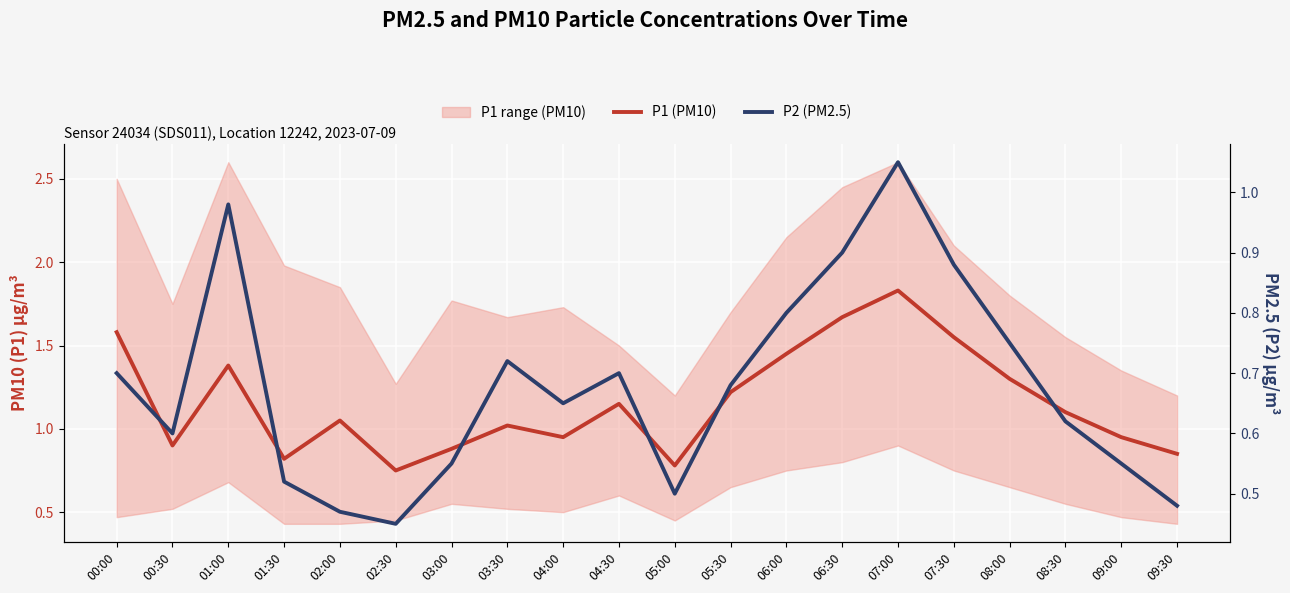

Reading right to left, extract all data points from this chart.

P1 (PM10): 0.8	0.9	1.1	1.3	1.6	1.8	1.7	1.4	1.2	0.8	1.1	0.9	1.0	0.9	0.8	1.1	0.8	1.4	0.9	1.6
P2 (PM2.5): 0.5	0.6	0.6	0.8	0.9	1.1	0.9	0.8	0.7	0.5	0.7	0.7	0.7	0.6	0.5	0.5	0.5	1.0	0.6	0.7